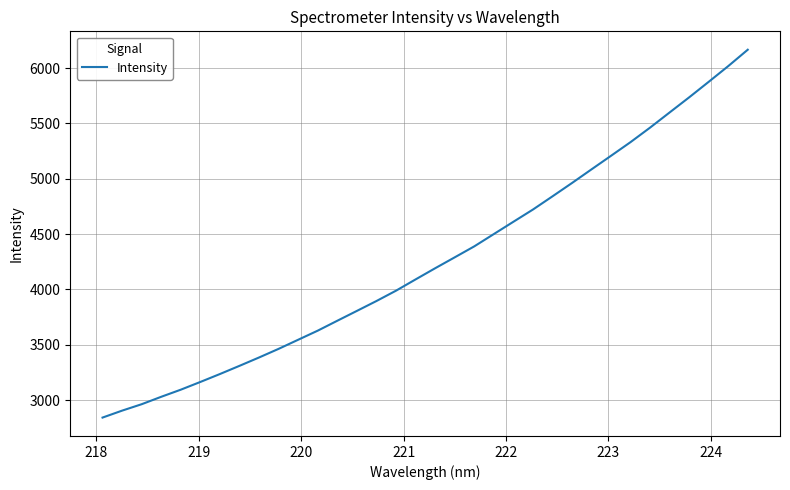

What is the minimum value shown in the chart?

2841.2